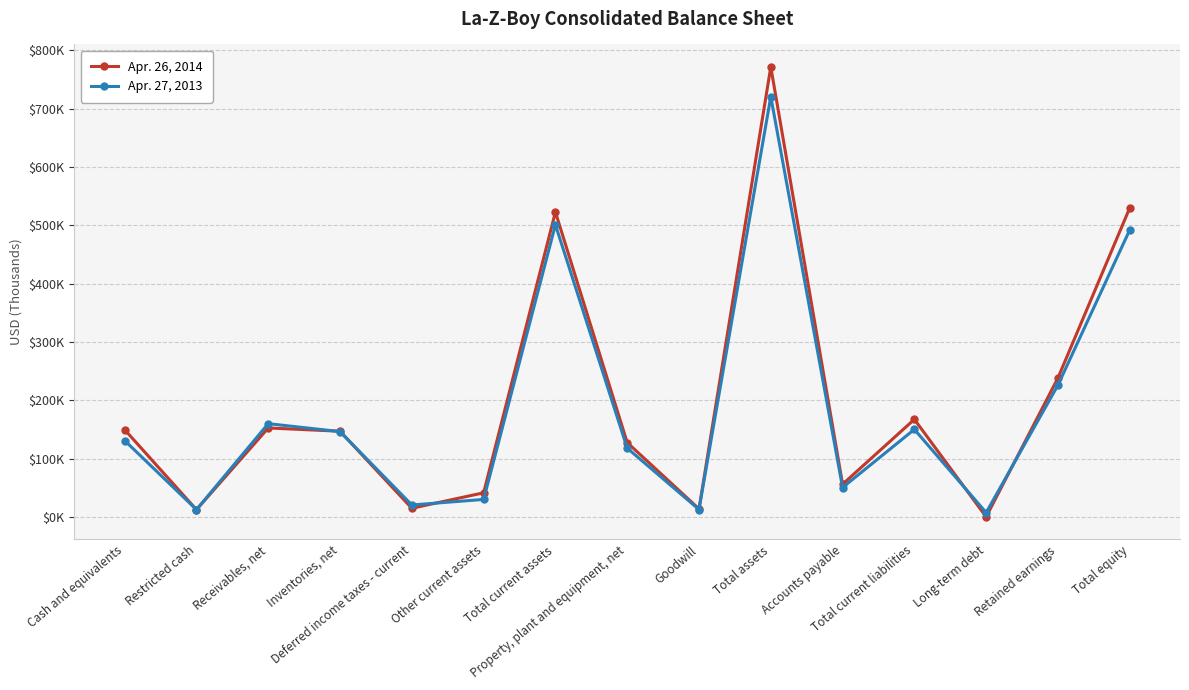

What are all the series names shown in the legend?

Apr. 26, 2014, Apr. 27, 2013